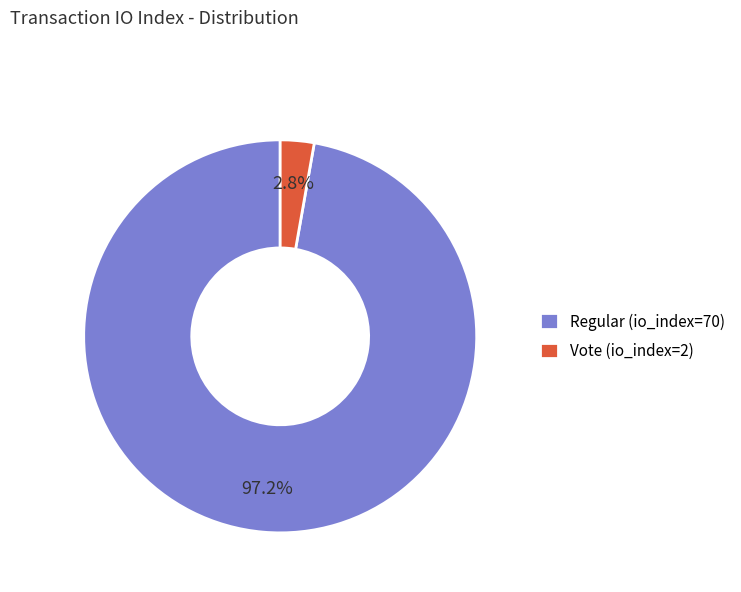

What is the total percentage of Vote (io_index=2) and Regular (io_index=70)?

100.0%